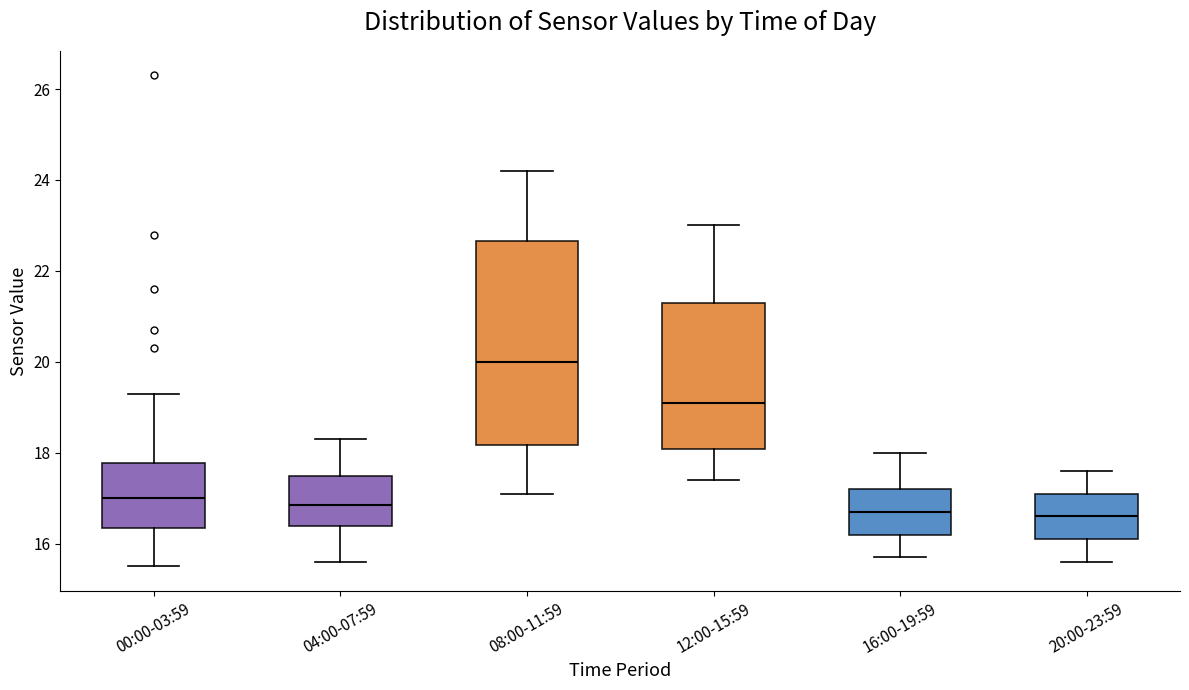

Where does the median line of the box for 08:00-11:59 sit on the y-axis? The values are not printed on the chart, so give them approximately, as read against the axis.

20.0